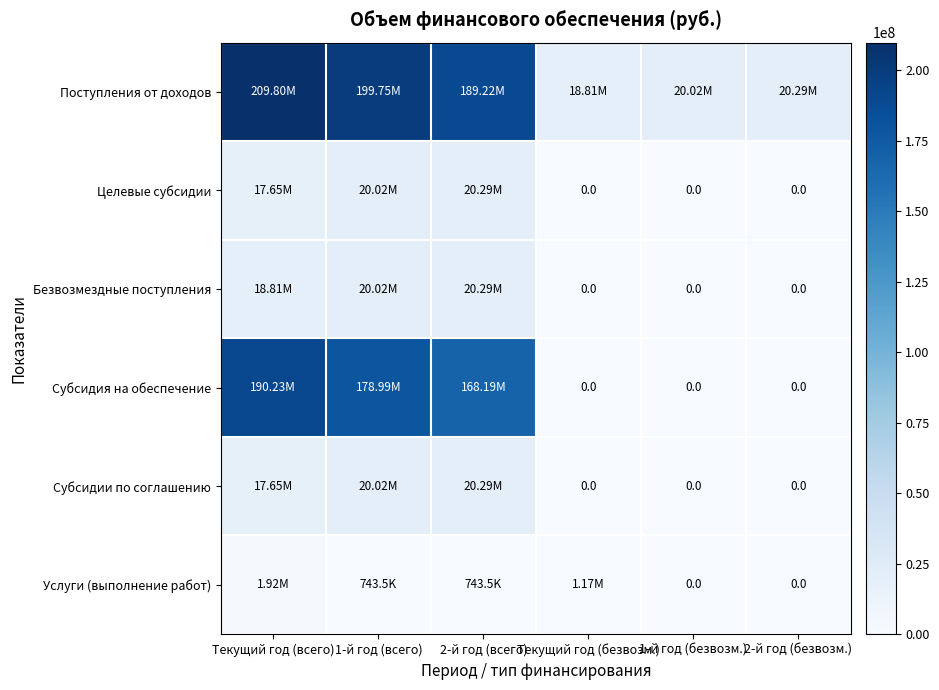

How many data points does each series have?

6